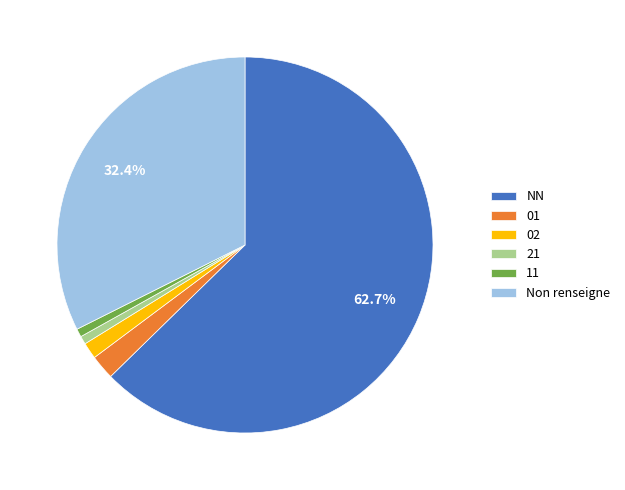

Combined, do 01 and 11 account for over 50%?

No